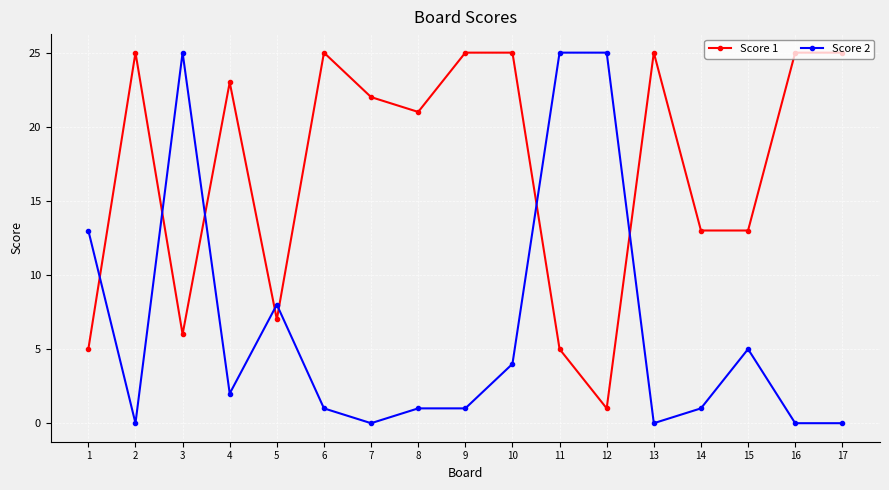

Rank the series by their average value, from highest to lowest.

Score 1, Score 2